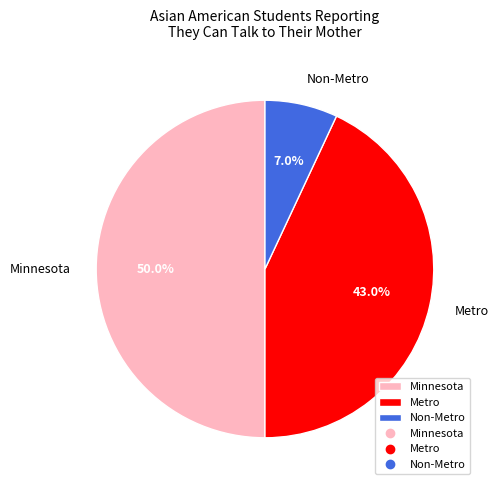

Is Metro the majority of the pie?

No